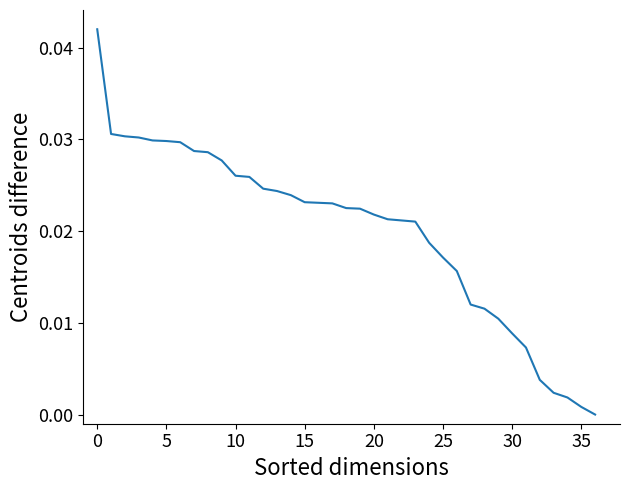

What is the sum of all values?

0.7